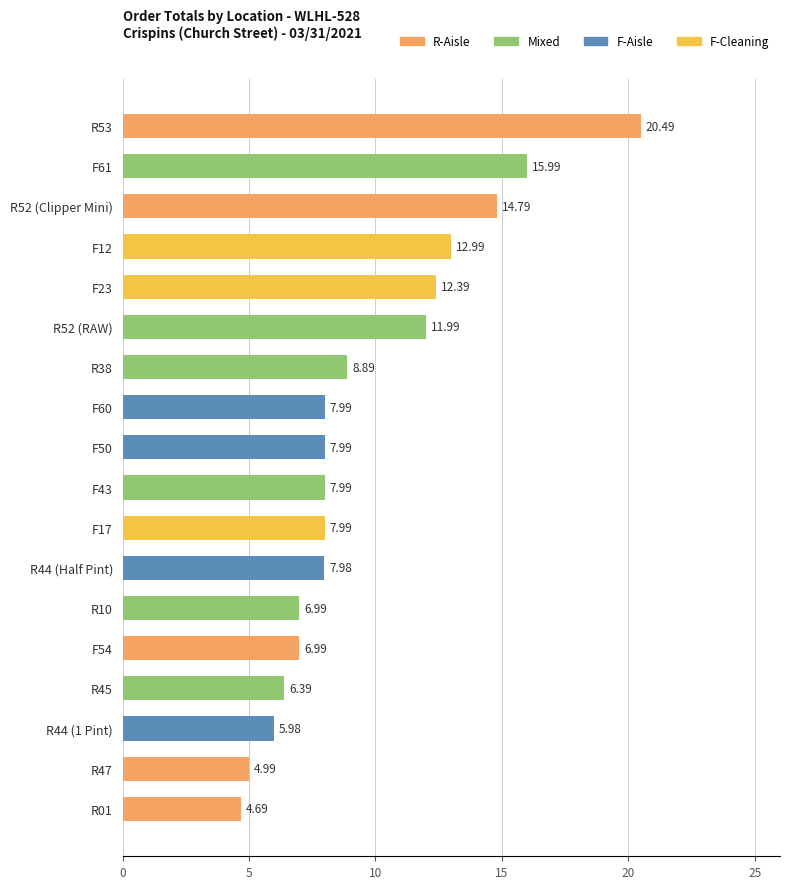

What value does the data have at F43?

8.0